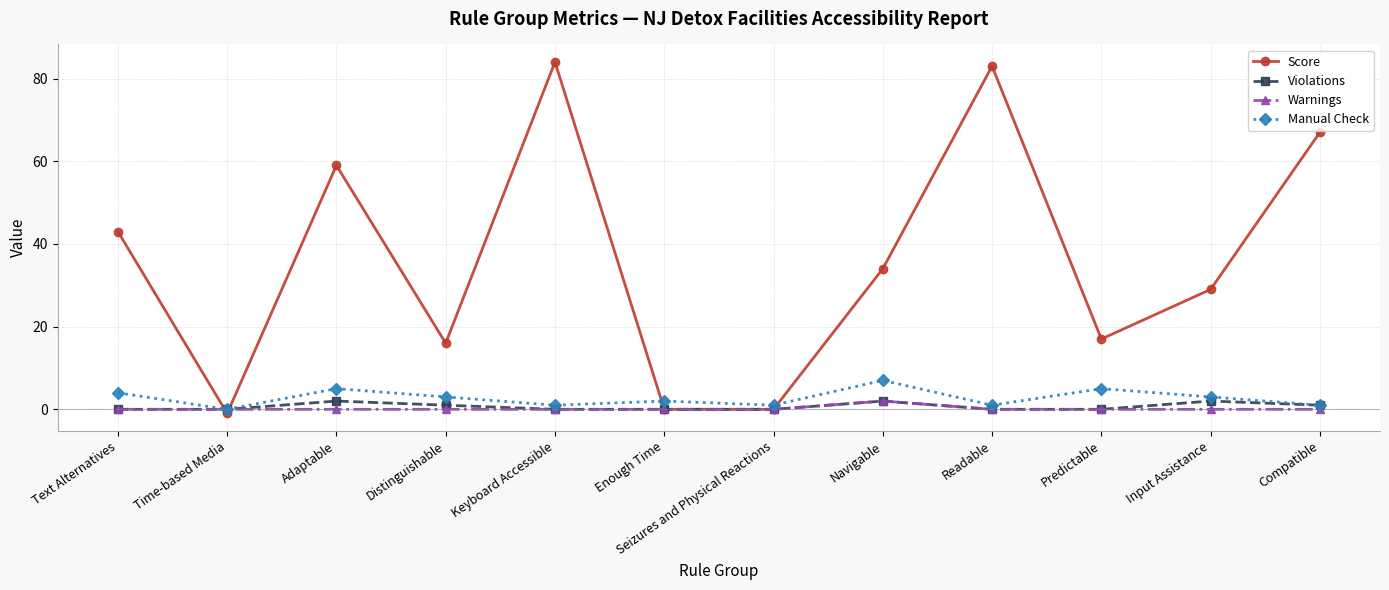

How many lines are shown in the chart?

4